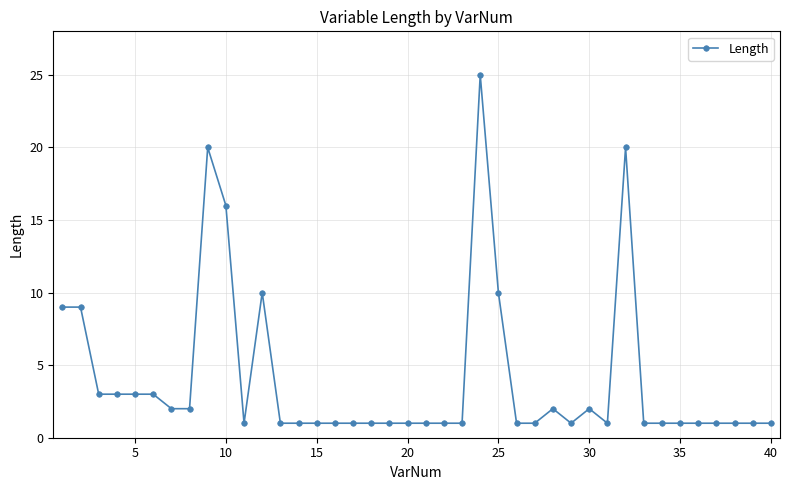

True or false: the data has more than 1 interior local peaks.

True